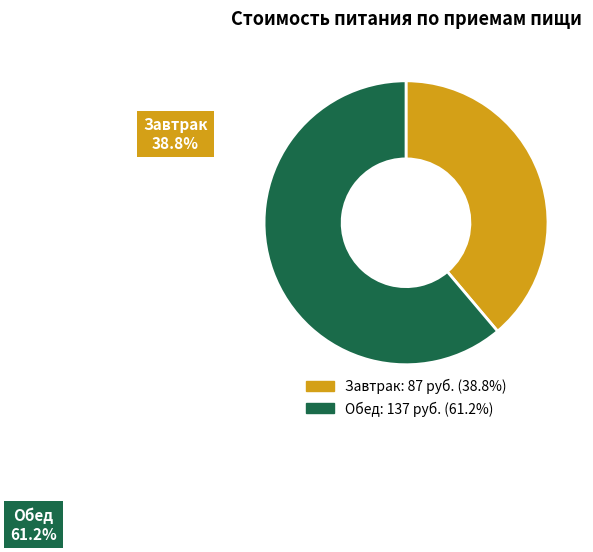

Do Обед and Завтрак together represent more than half of the pie?

Yes